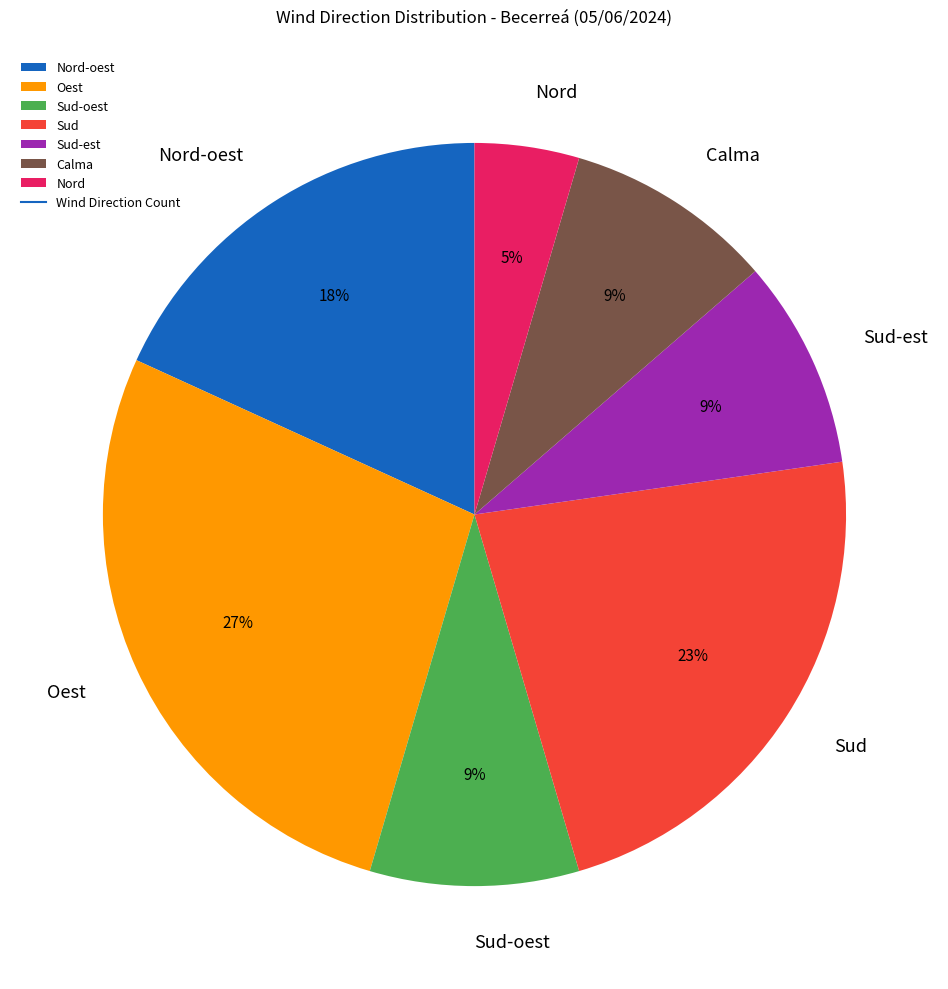

Approximately how many times larger is the value at Sud-est compared to Sud?

0.4